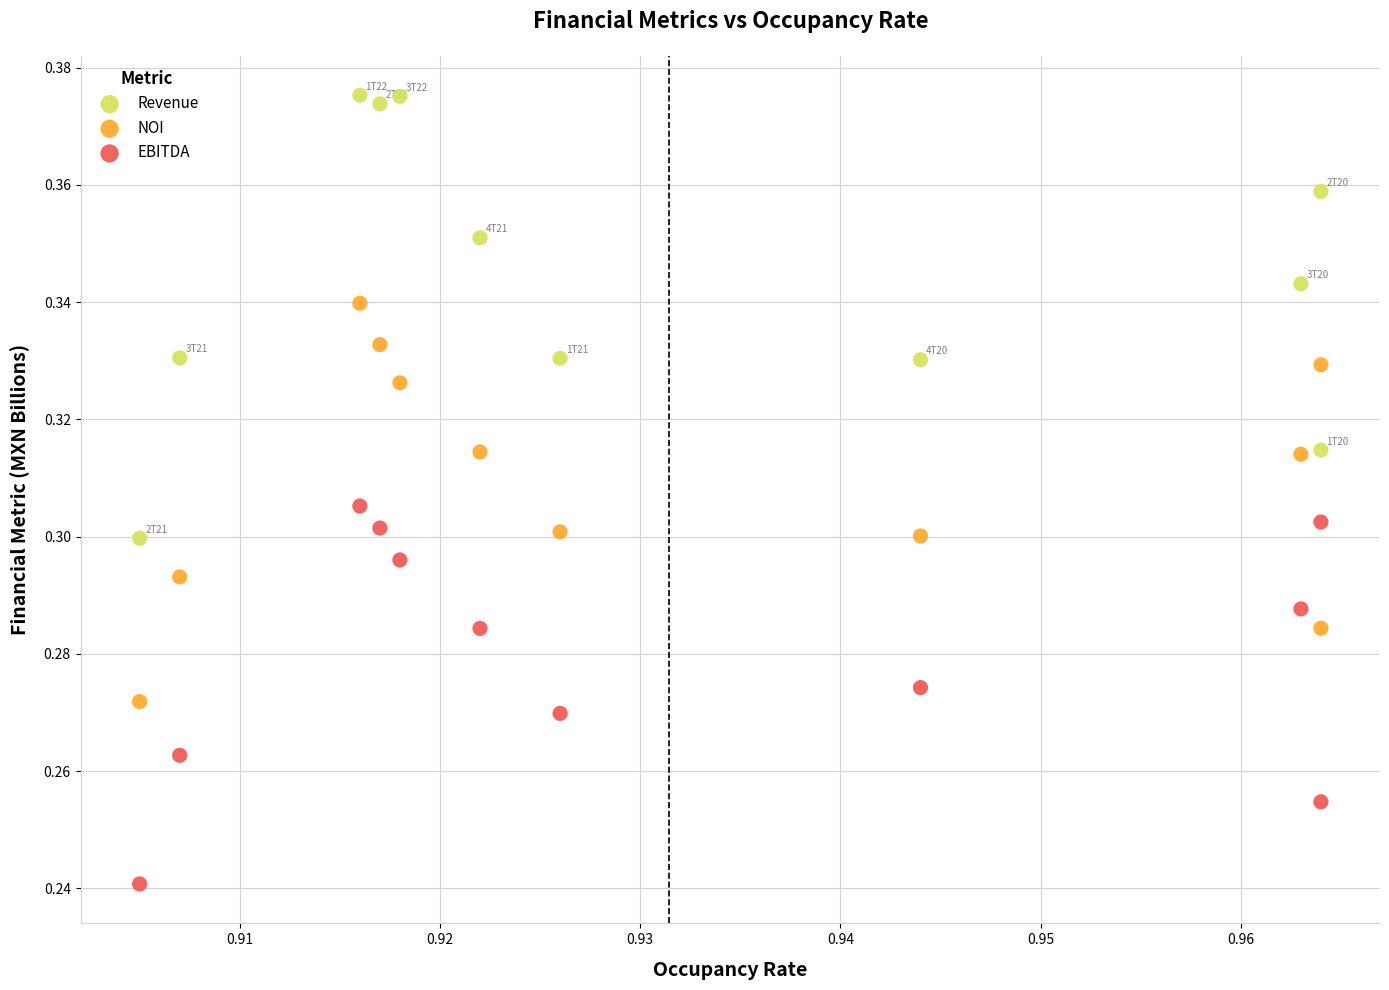

Which series reaches the minimum Y coordinate?

EBITDA